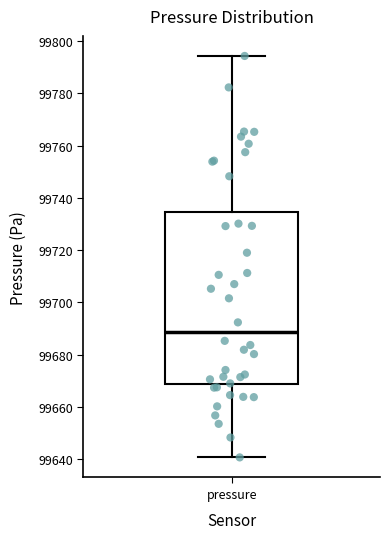

Read this box plot against the y-axis: the position of the median line, the range covered by the box, and the ends of both whiskers. The values are not printed on the chart, so give them approximately, as read against the axis.

median 99688, box 99668 to 99734, whiskers 99640 to 99794